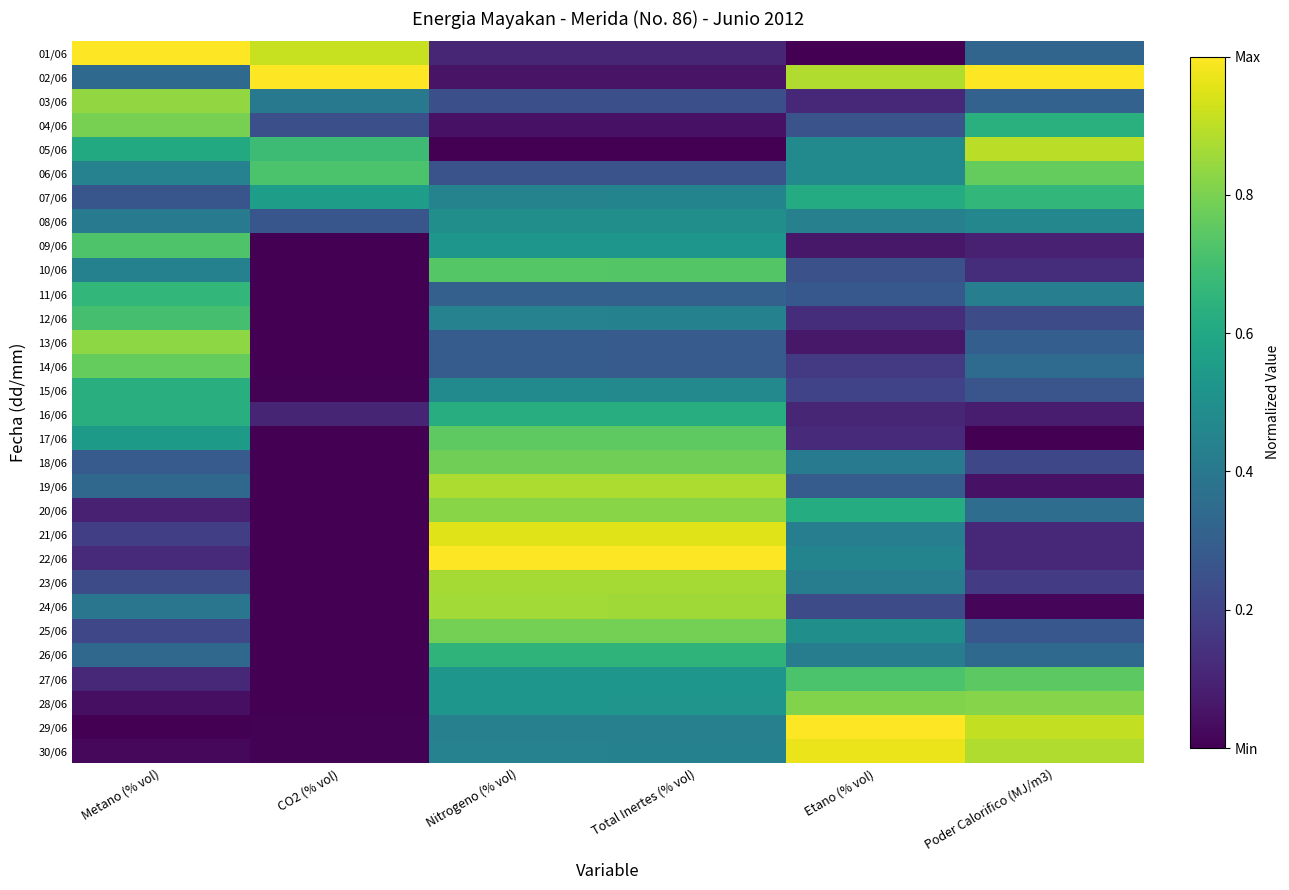

At Etano (% vol), list the series in order from smallest to largest.

01/06, 13/06, 09/06, 16/06, 03/06, 17/06, 12/06, 14/06, 15/06, 24/06, 10/06, 04/06, 11/06, 19/06, 18/06, 26/06, 23/06, 21/06, 08/06, 22/06, 06/06, 05/06, 25/06, 07/06, 20/06, 27/06, 28/06, 02/06, 30/06, 29/06